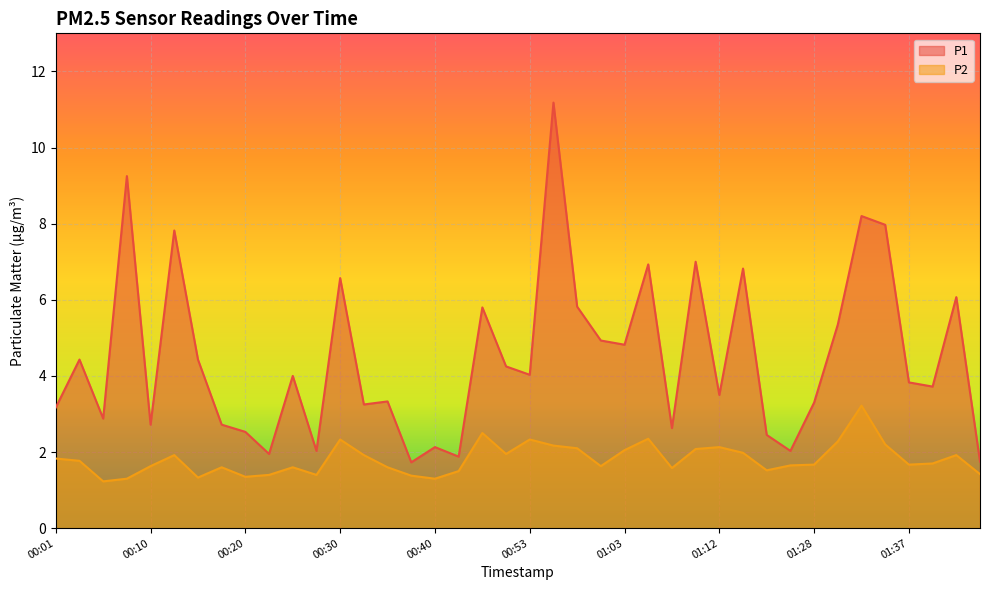

Which series has the largest range (max minus min)?

P1